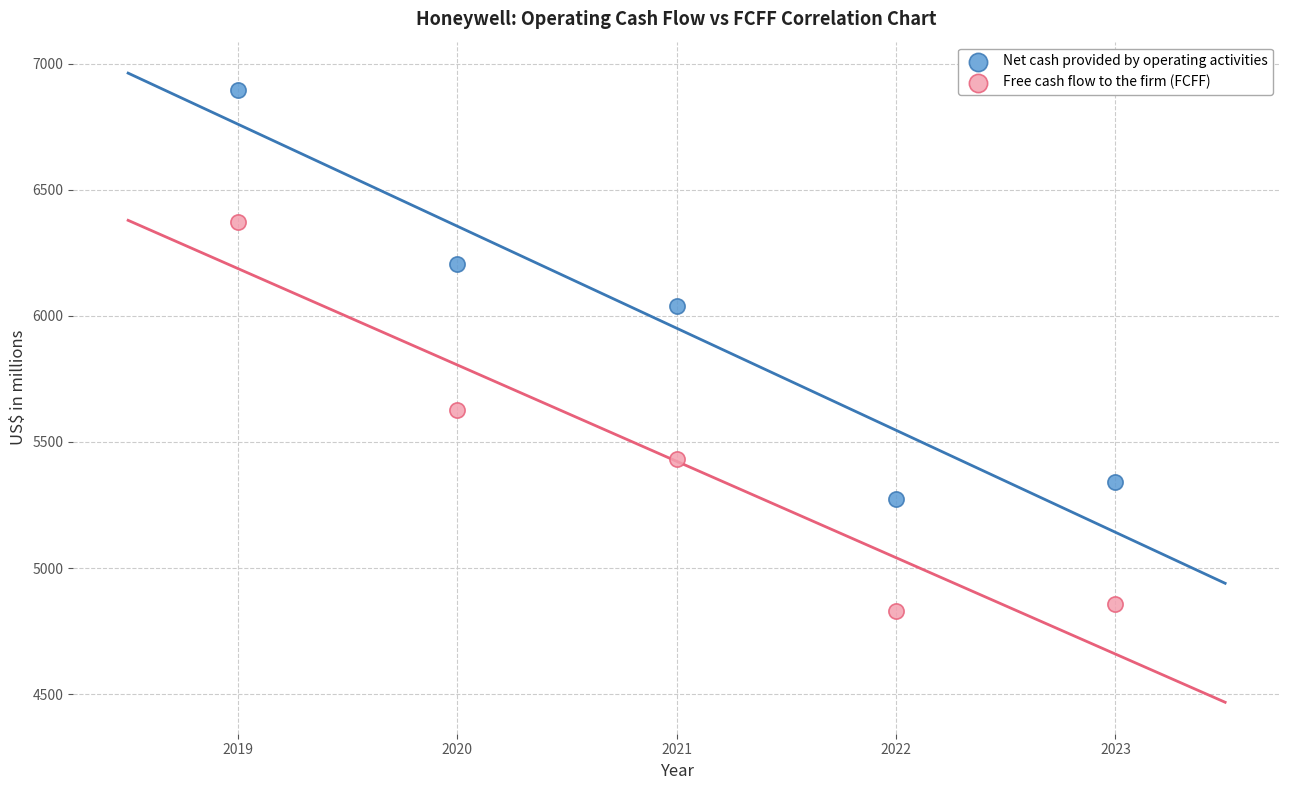

What is the X range (max minus min) for the scatter plot?

4